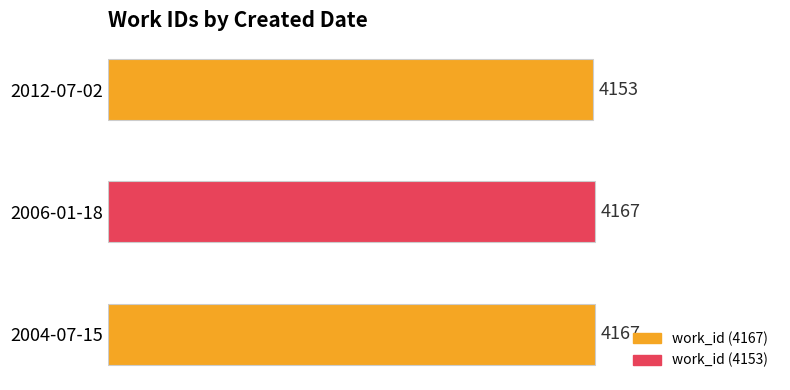

Are the bars grouped side by side (vs. stacked)?

No